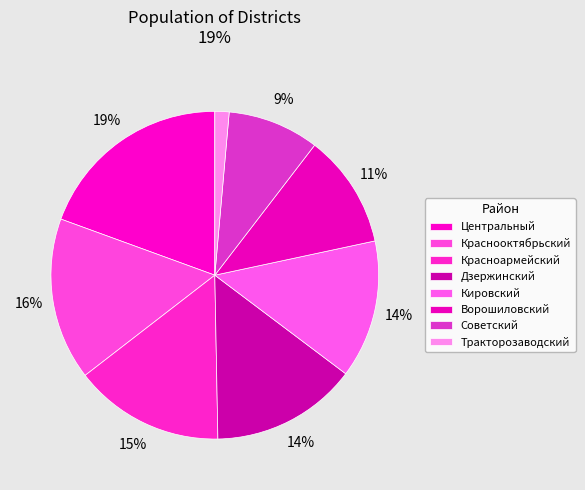

How many slices are in this pie chart?

8